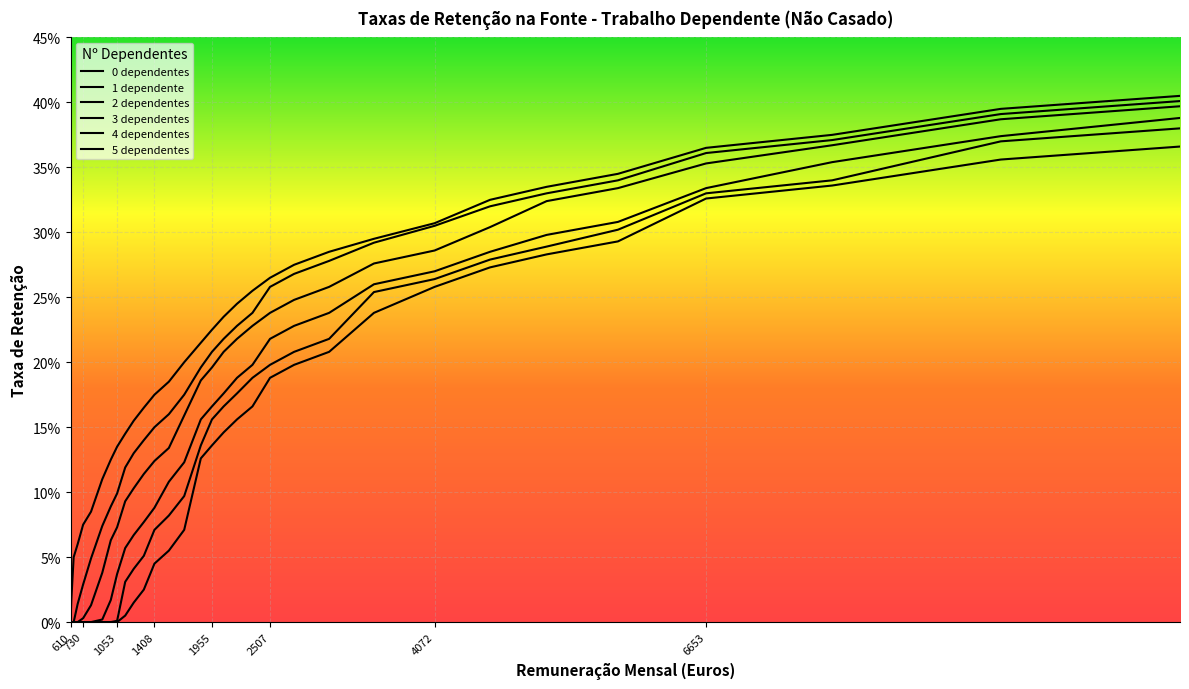

What is the sum of all 3 dependentes values?

5.0